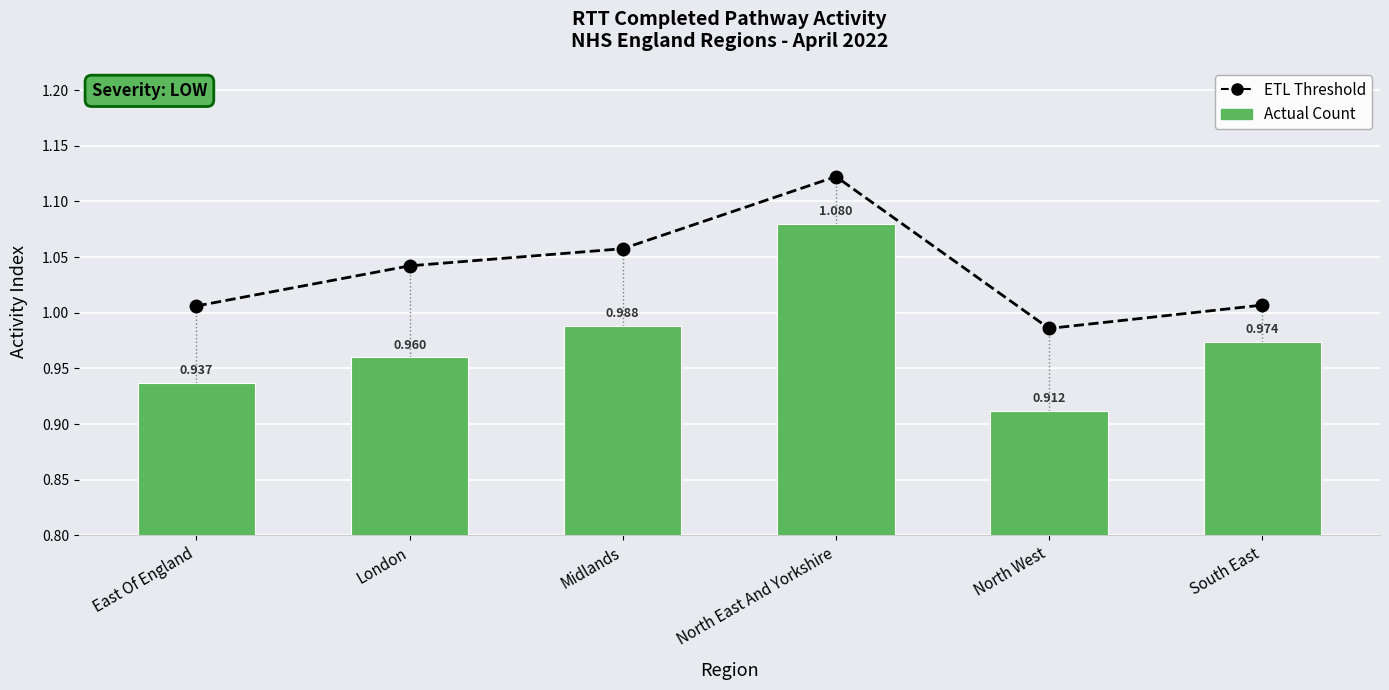

The value of Actual Count at North West is 0.6. True or false?

False